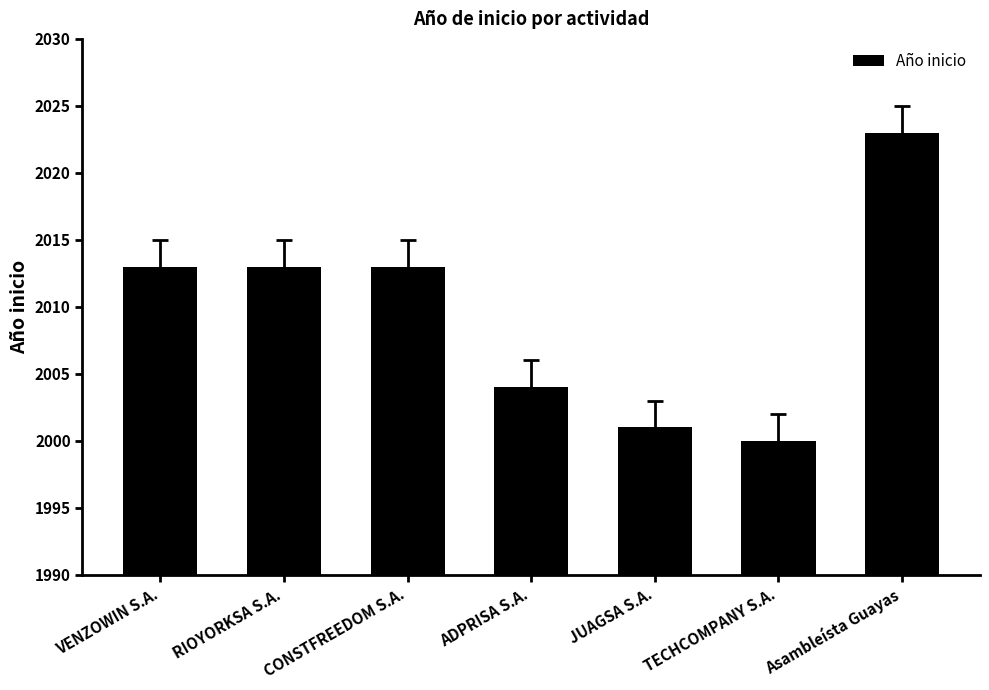

Between JUAGSA S.A. and Asambleísta Guayas, which is larger?

Asambleísta Guayas